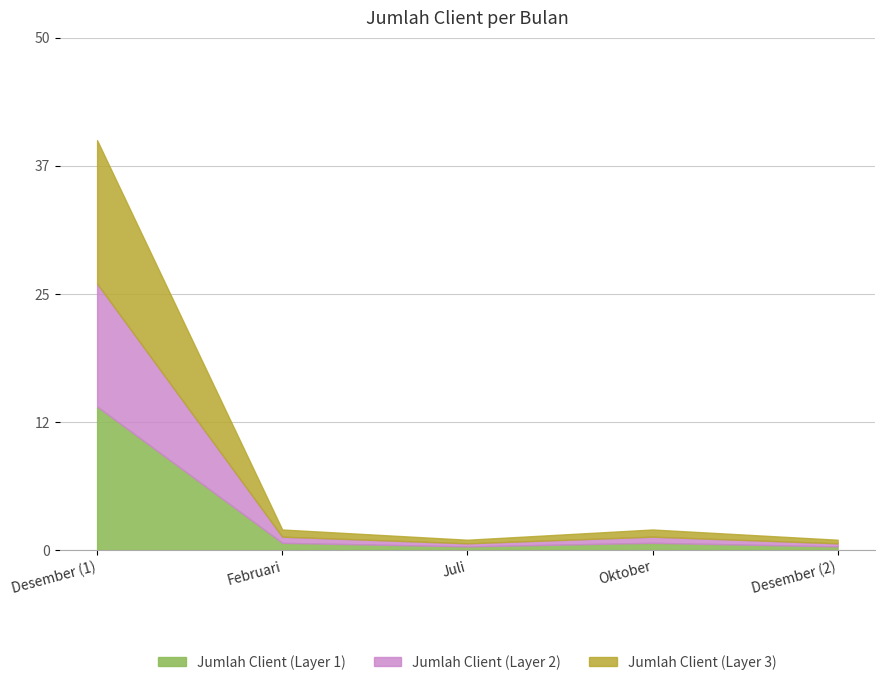

How many points are lower than both their immediate neighbors (excluding endpoints)?

1